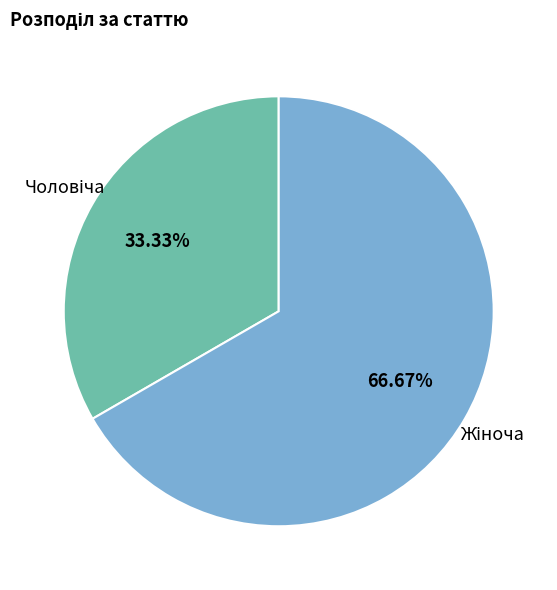

Is there any slice that represents more than half of the pie?

Yes